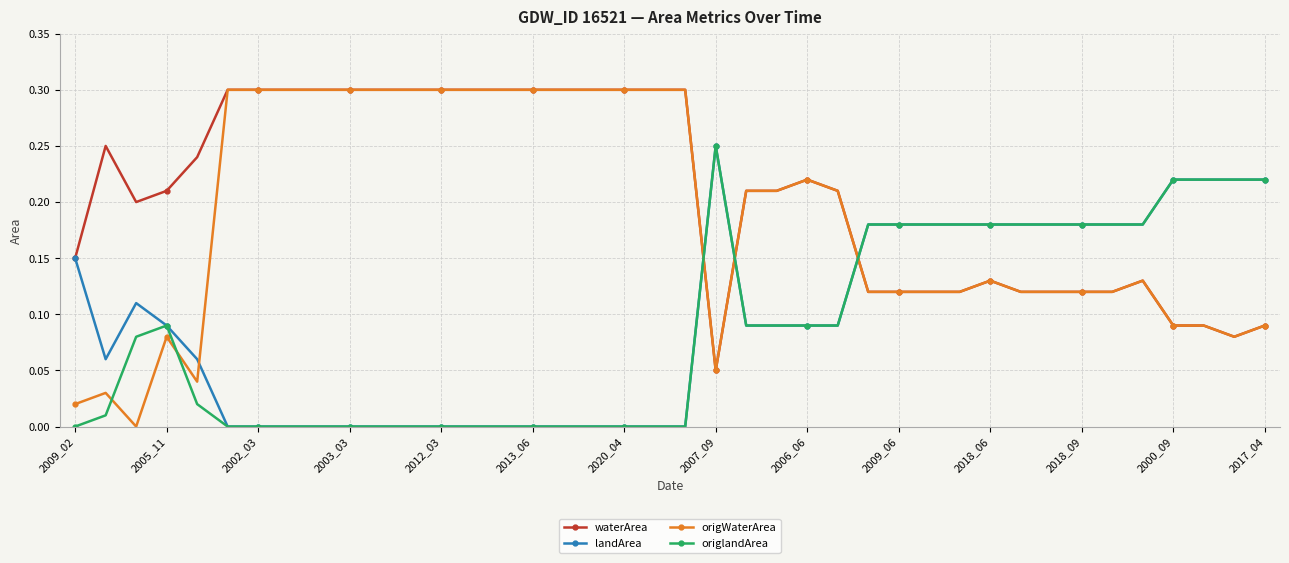

True or false: origWaterArea and landArea intersect in this chart.

True